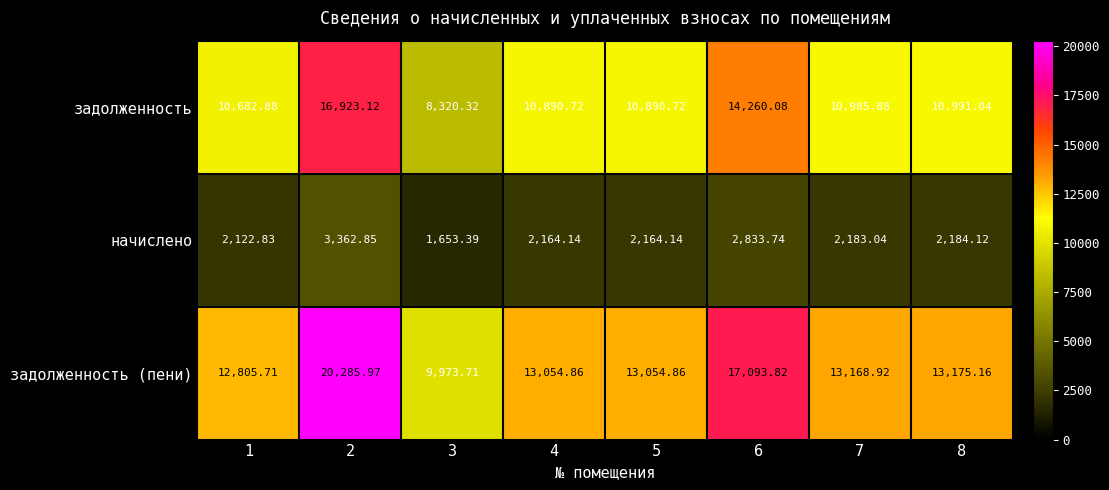

Which series has the widest spread of values?

задолженность (пени)